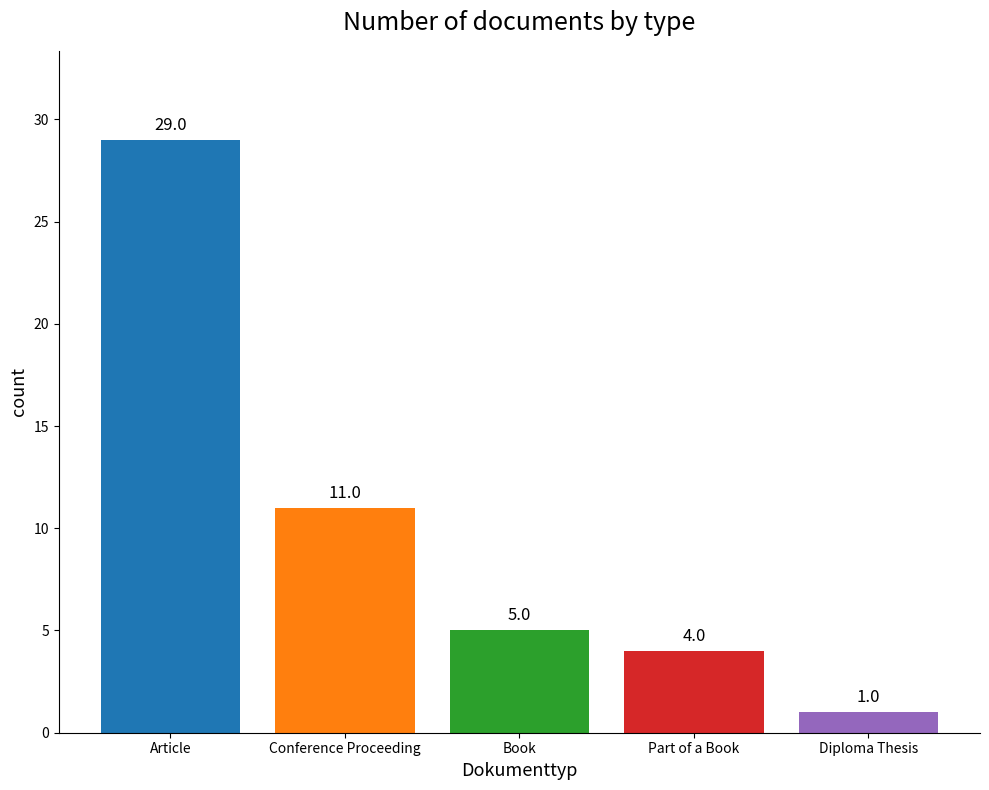

What is the sum of the values at Conference Proceeding and Diploma Thesis?

12